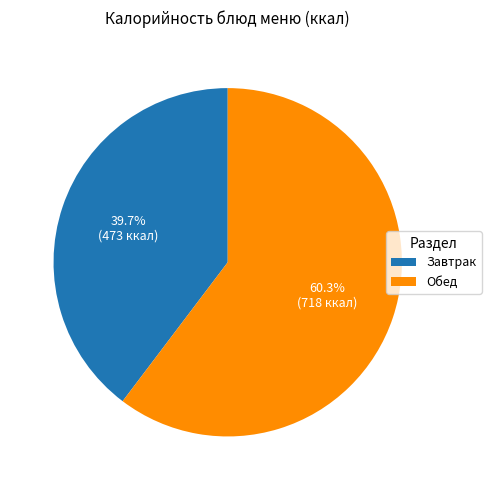

How much of the chart is everything except Обед?

39.7%